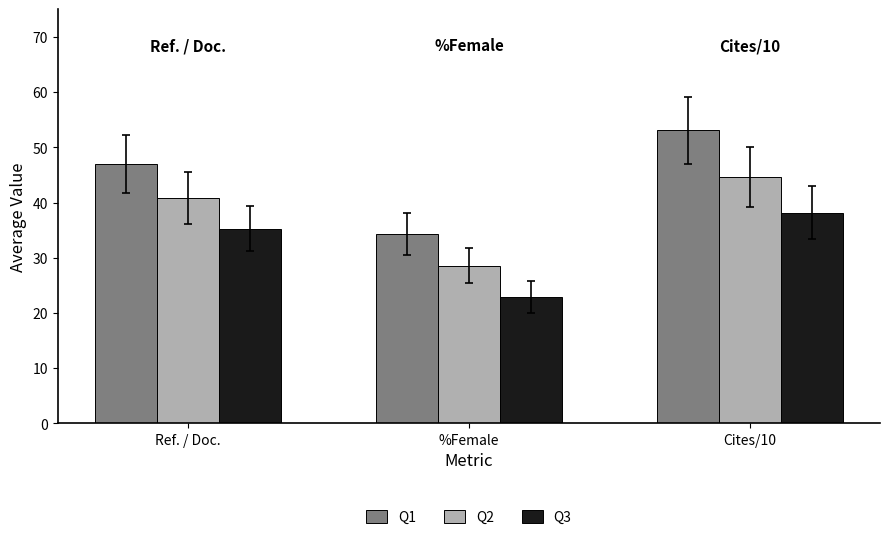

What is the greatest value displayed?

53.1